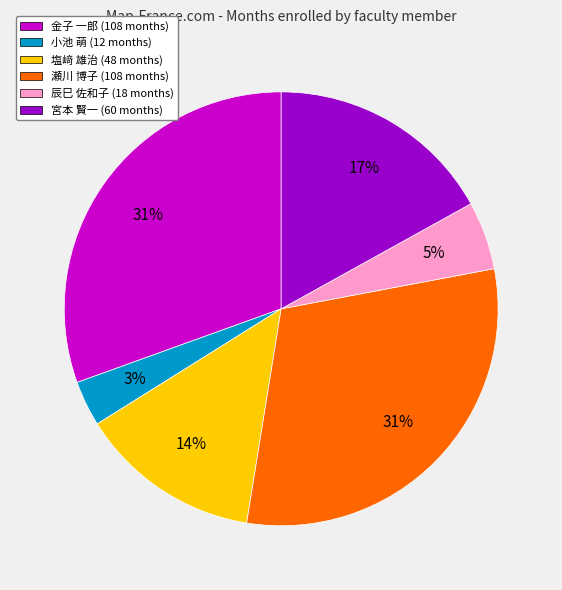

Is the sum of 塩﨑 雄治 (48 months) and 瀬川 博子 (108 months) greater than half?

No